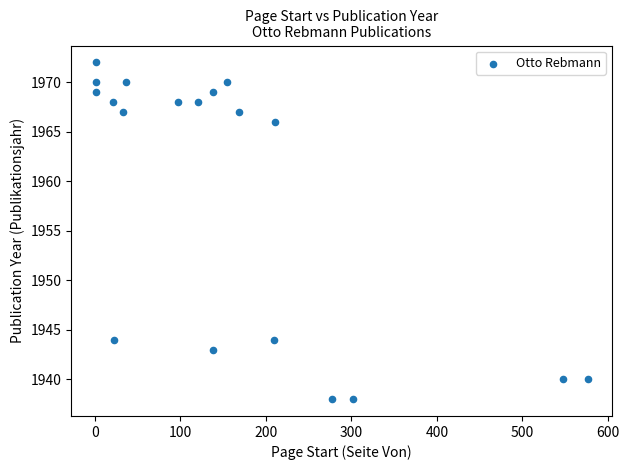

What is the range of Y values (max minus min)?

34